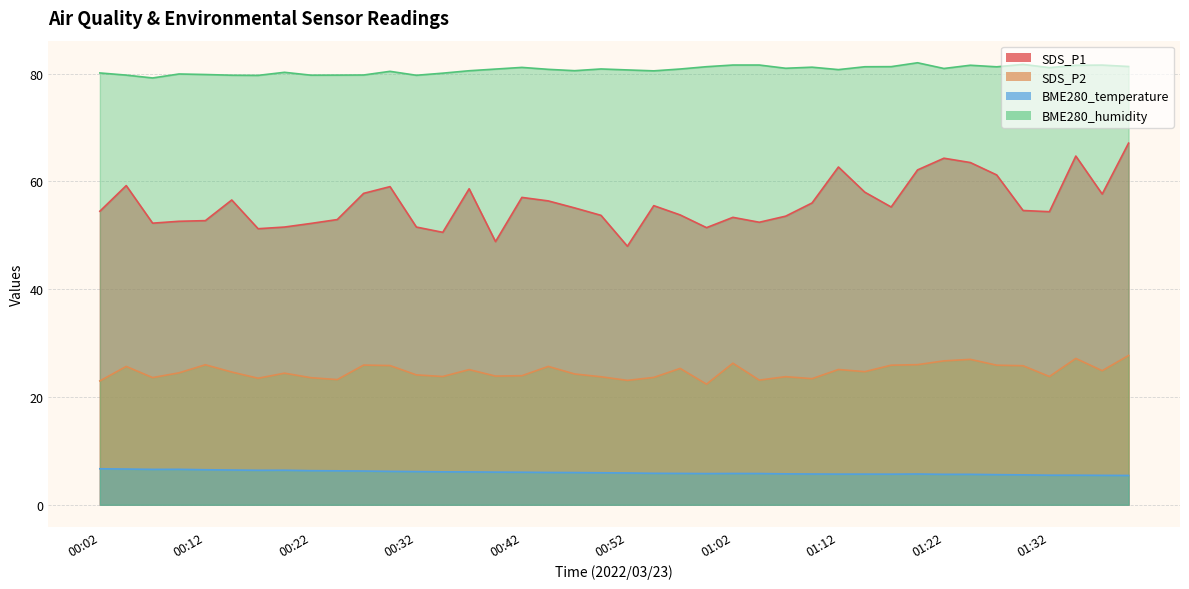

The value of BME280_temperature at 01:09 is 8.9. True or false?

False